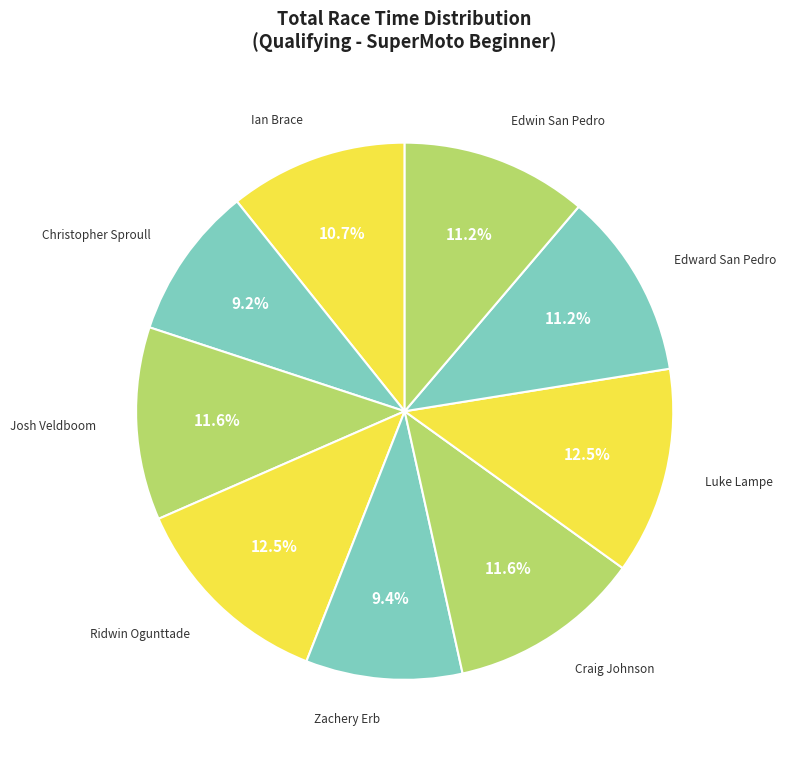

Between Ian Brace and Zachery Erb, which is larger?

Ian Brace